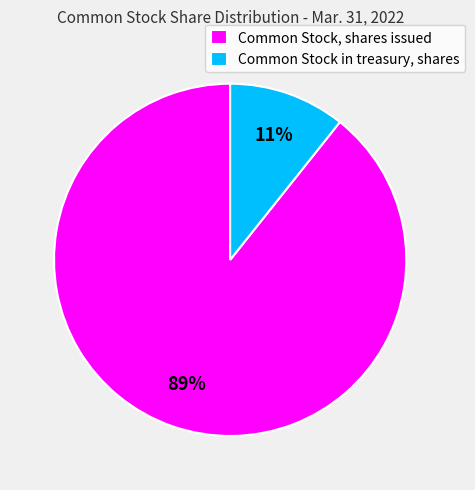

What percentage is the Common Stock in treasury, shares slice, to the nearest percent?

11%